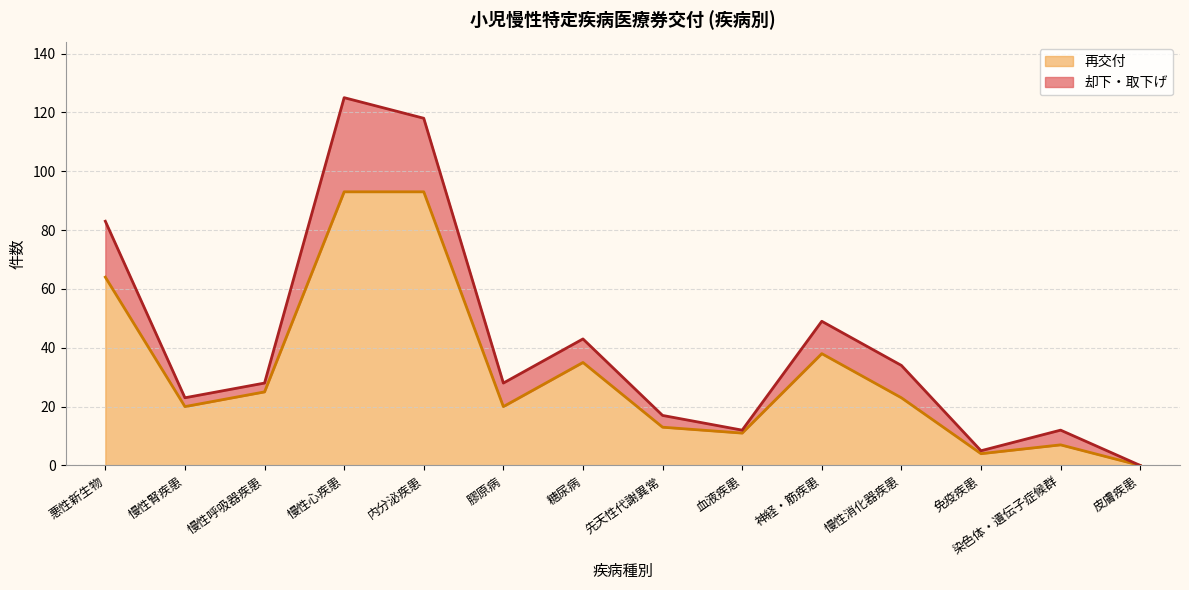

Is it true that 再交付 equals 19 at 糖尿病?

False